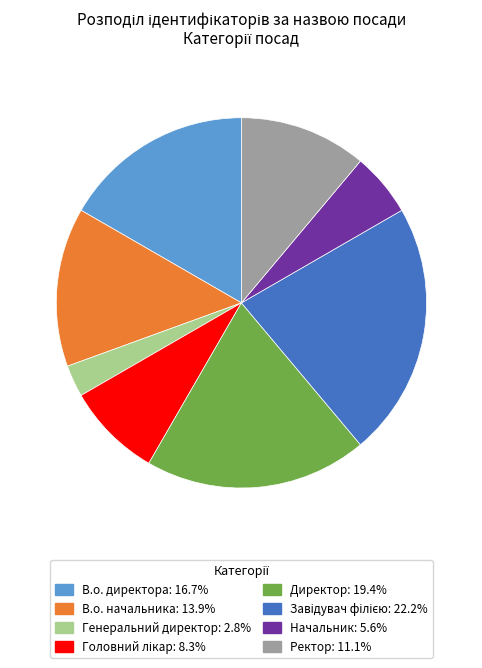

Does any single category account for the majority?

No